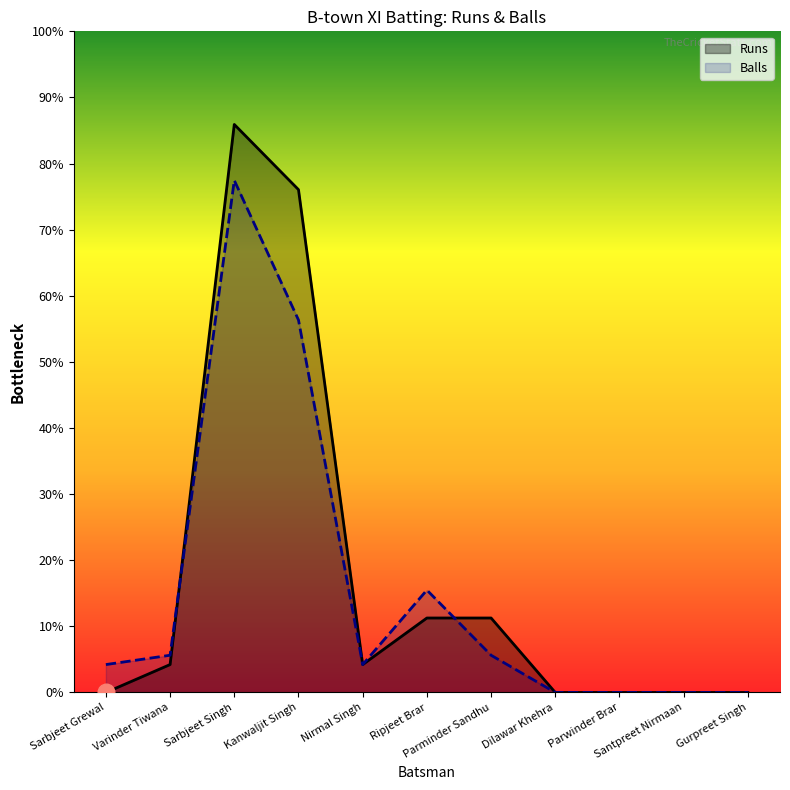

Which series has the largest total across all categories?

Runs